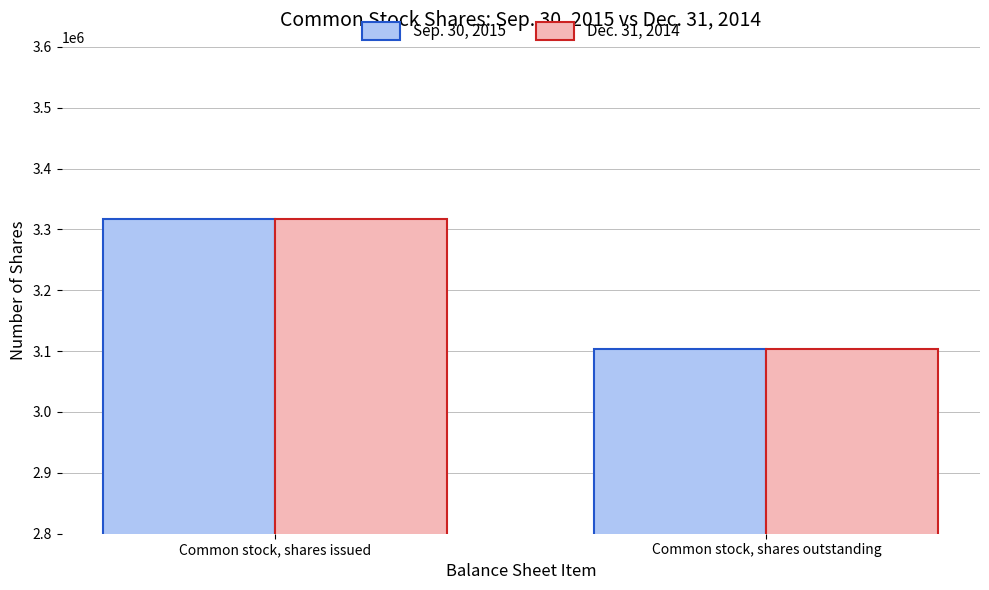

What is the difference between the Sep. 30, 2015 values at Common stock, shares issued and Common stock, shares outstanding?

214609